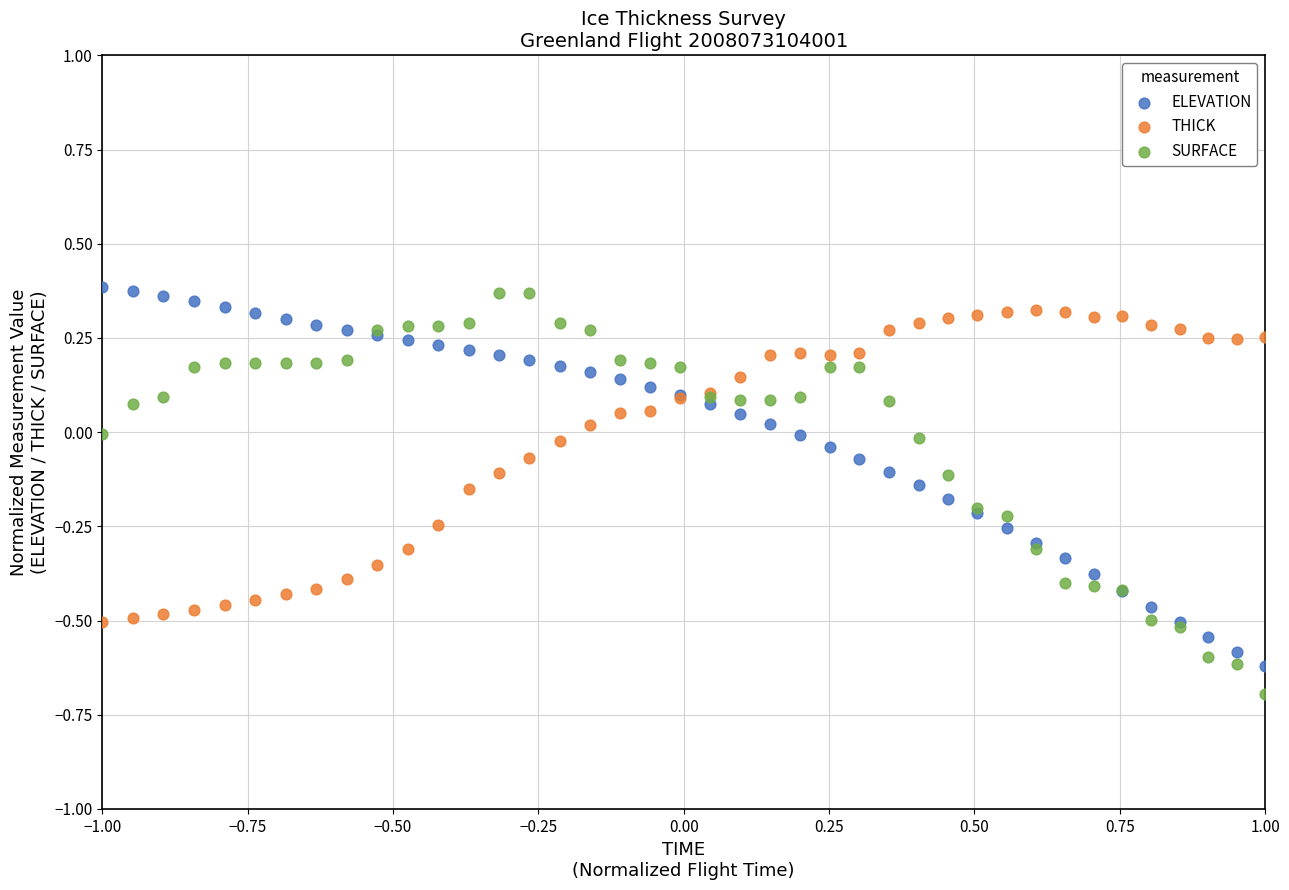

Which series has the widest spread of Y values?

SURFACE